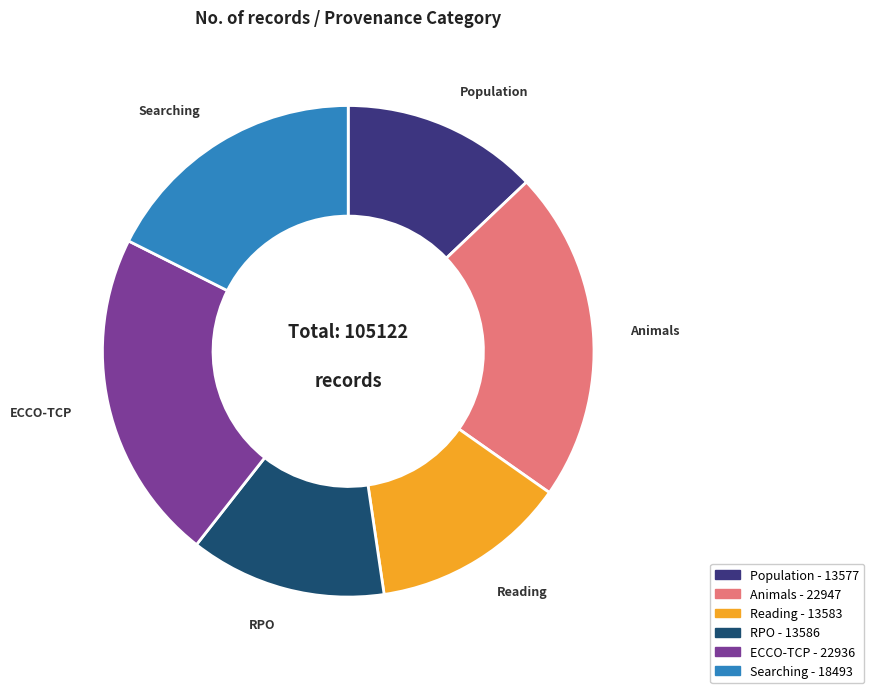

Does Searching account for over 50% of the chart?

No